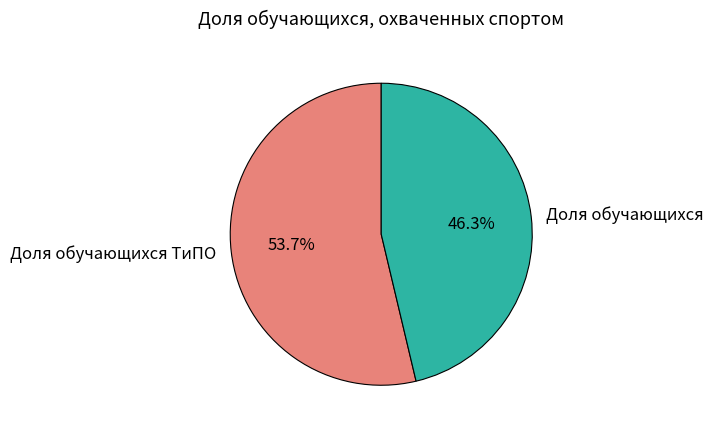

Which slice represents more than half of the pie?

Доля обучающихся ТиПО